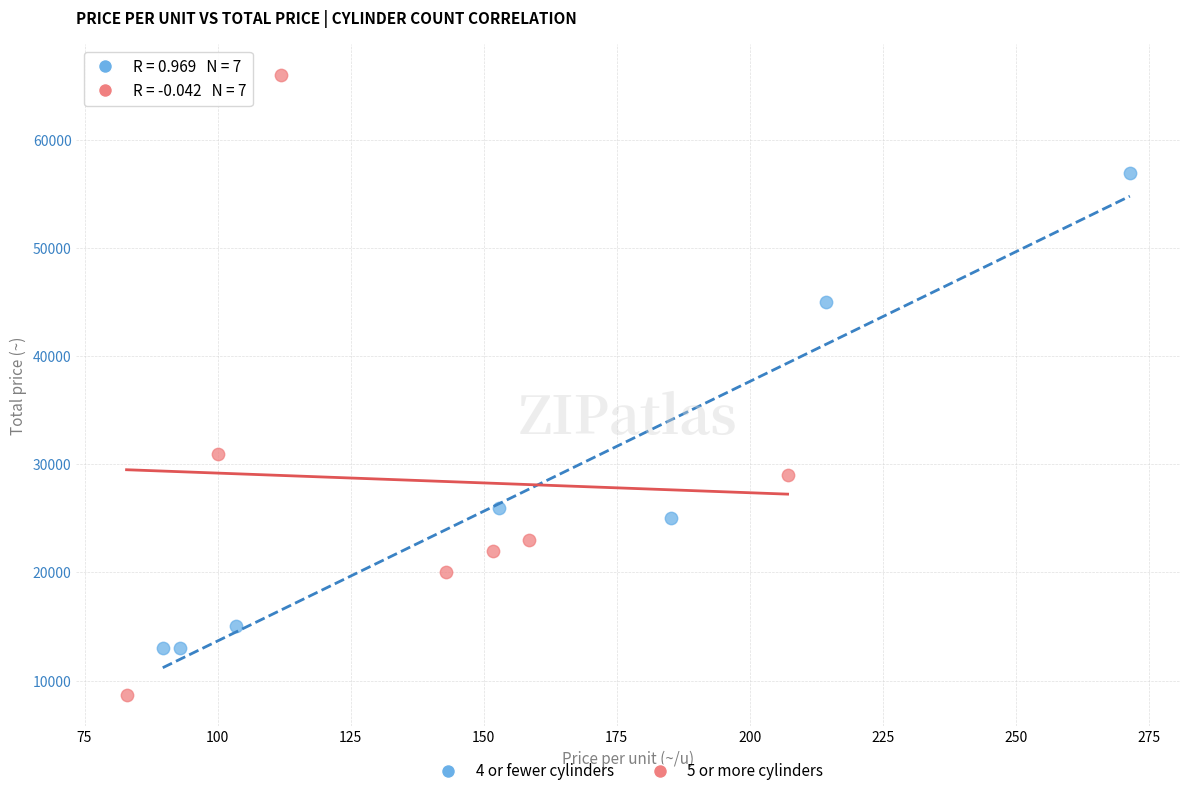

What are all the series names shown in the legend?

4 or fewer cylinders, 5 or more cylinders